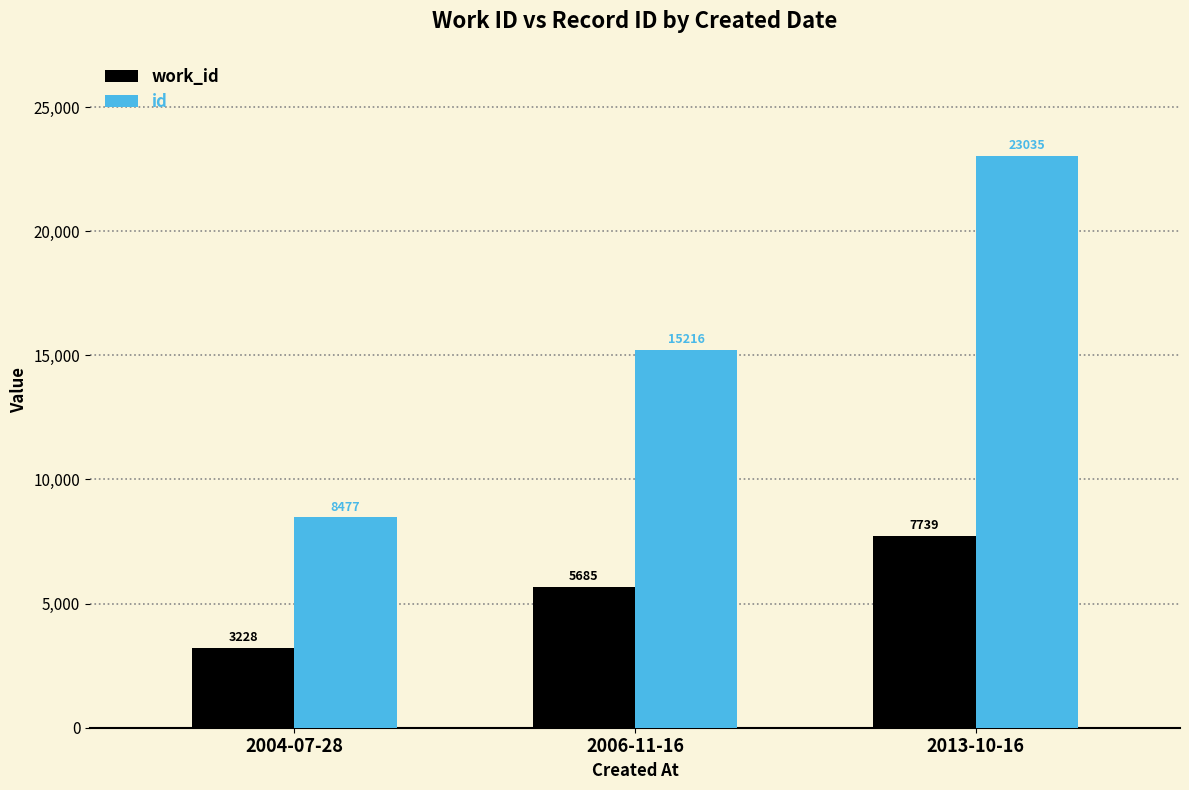

What are all the series names shown in the legend?

work_id, id